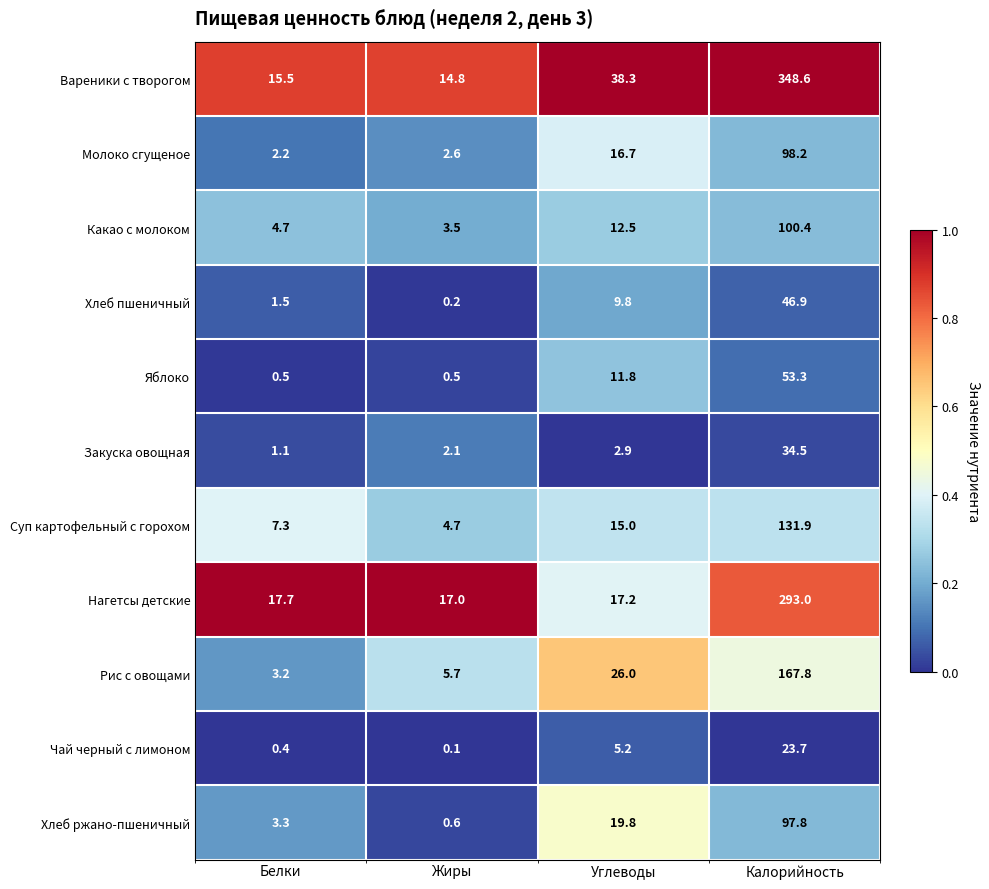

Which series has the largest range (max minus min)?

Вареники с творогом